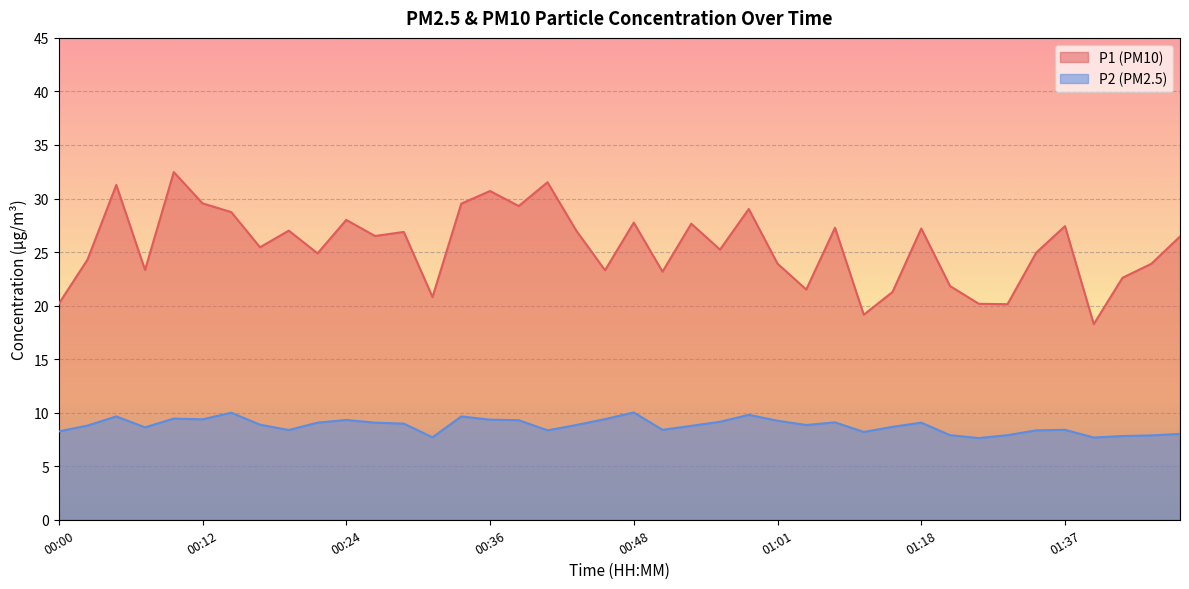

Rank the series by their average value, from lowest to highest.

P2 (PM2.5), P1 (PM10)